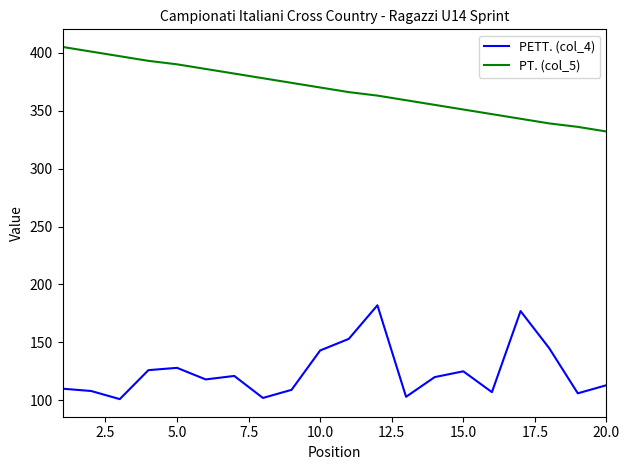

What is the difference between the maximum and minimum values in the PT. (col_5) series?

73